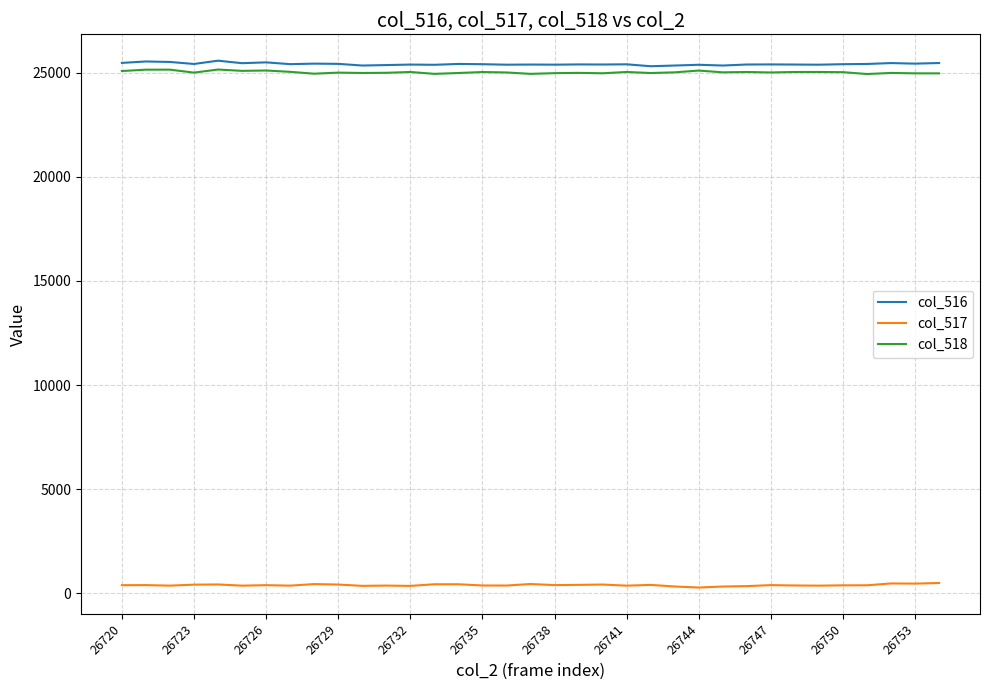

What is the sum of all col_516 values?

889321